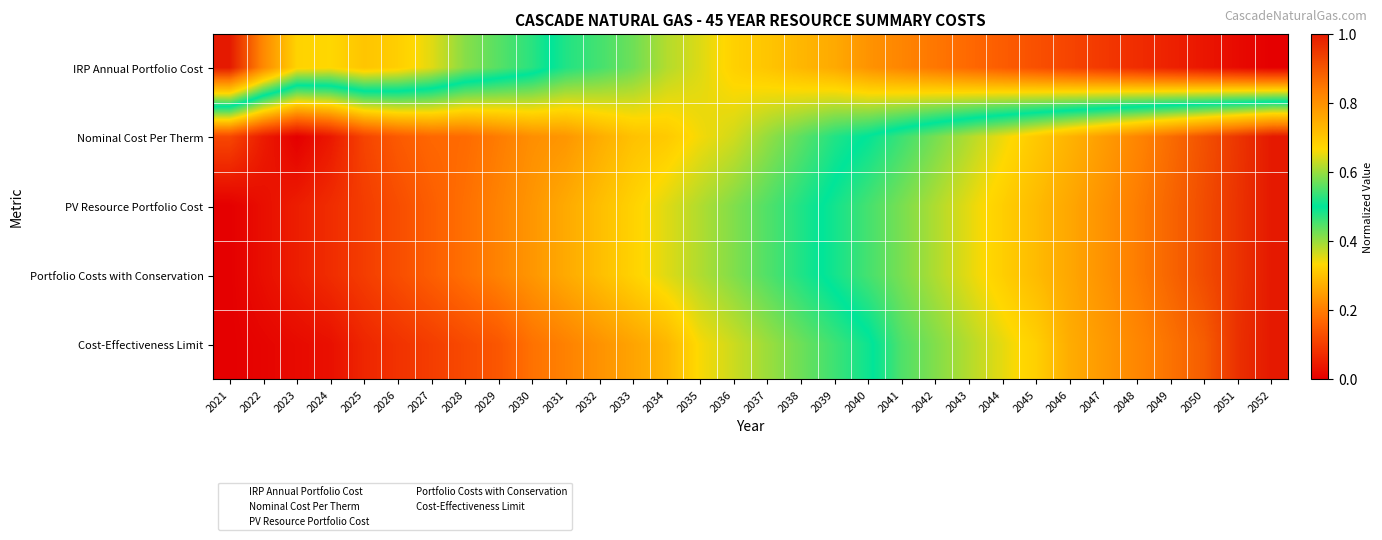

Which series changed the most between 2032 and 2052?

Cost-Effectiveness Limit